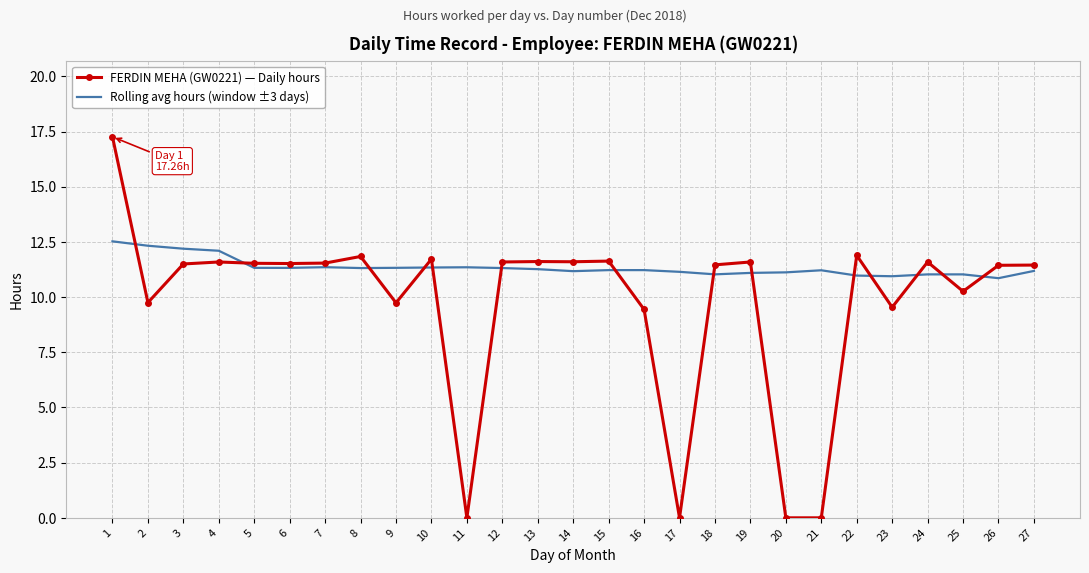

At which category is the sum across all series the highest?

1